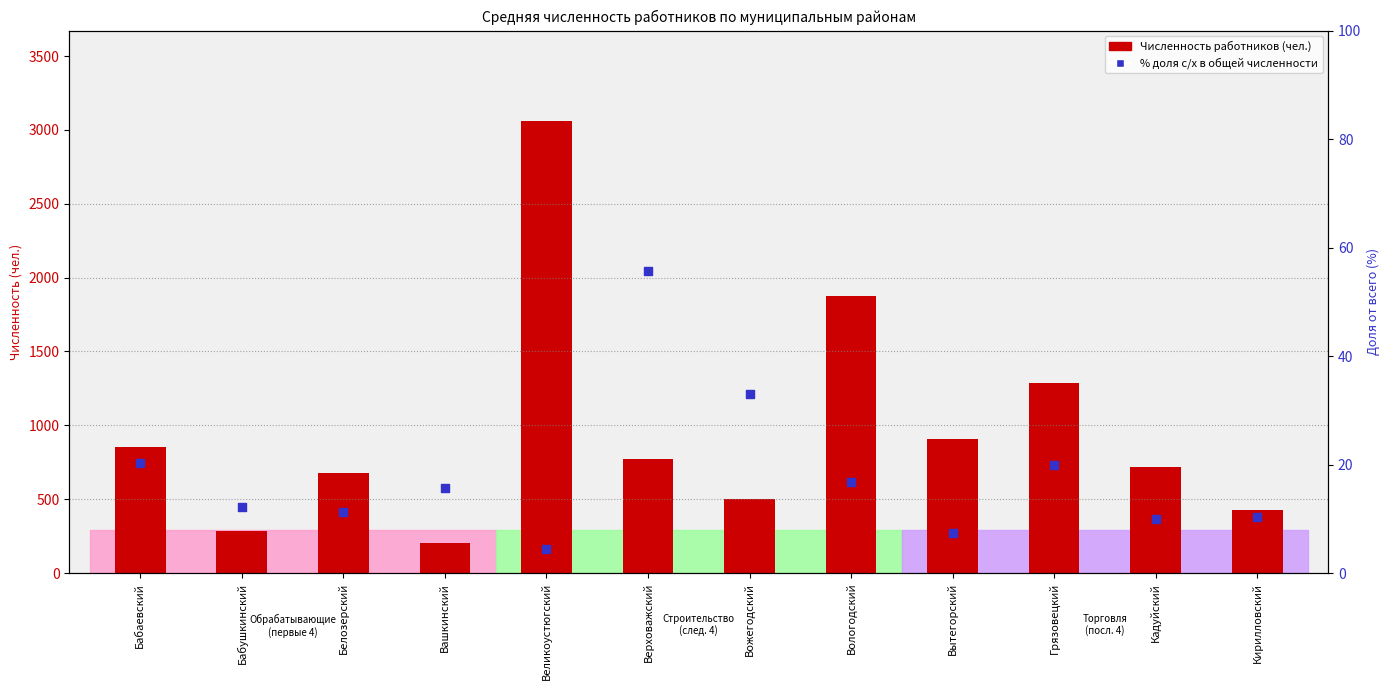

Which series has the widest spread of Y values?

Всего (численность)